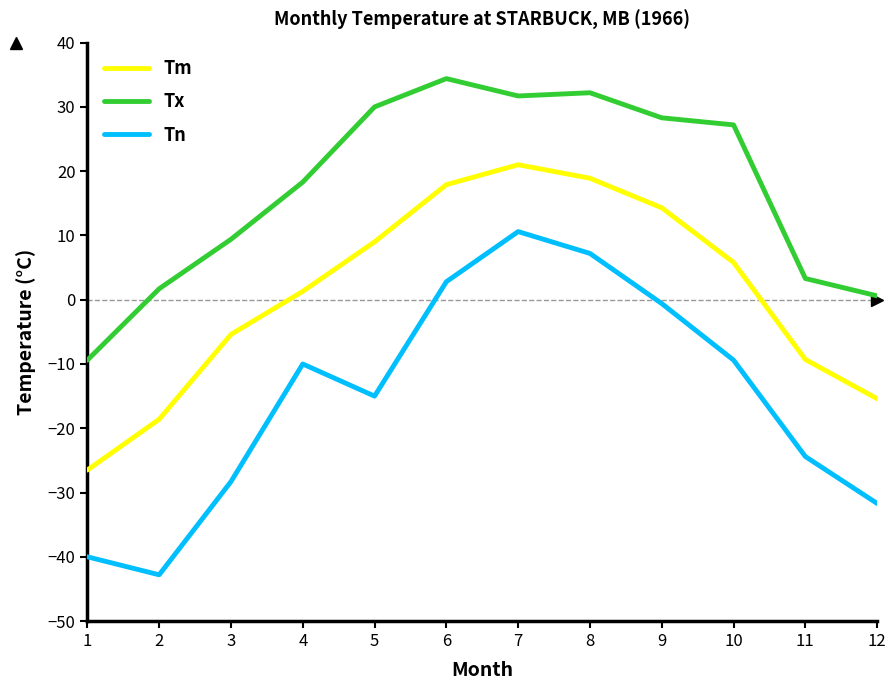

Reading left to right, extract all data points from this chart.

Tm: -26.5	-18.6	-5.4	1.3	9.0	17.9	21.0	18.9	14.3	5.8	-9.3	-15.4
Tx: -9.4	1.7	9.4	18.3	30.0	34.4	31.7	32.2	28.3	27.2	3.3	0.6
Tn: -40.0	-42.8	-28.3	-10.0	-15.0	2.8	10.6	7.2	-0.6	-9.4	-24.4	-31.7